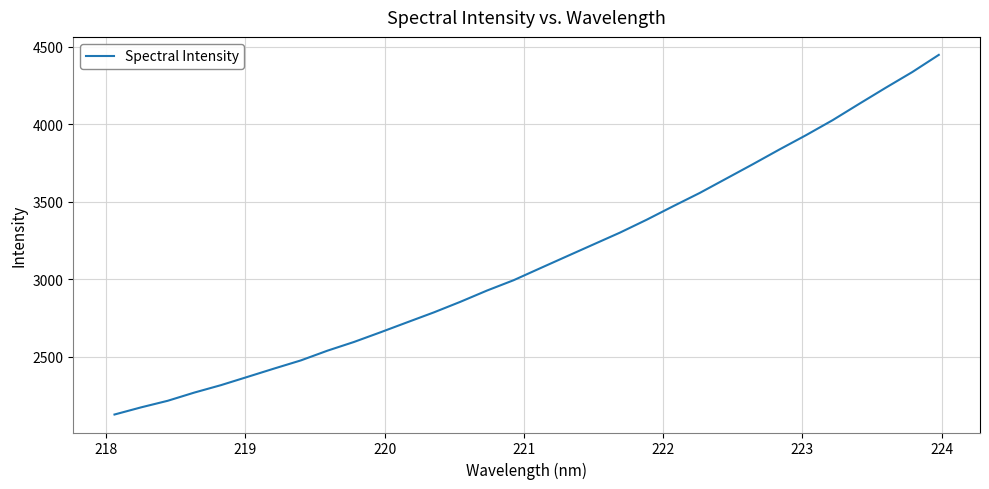

True or false: the data has more than 0 interior local peaks.

False